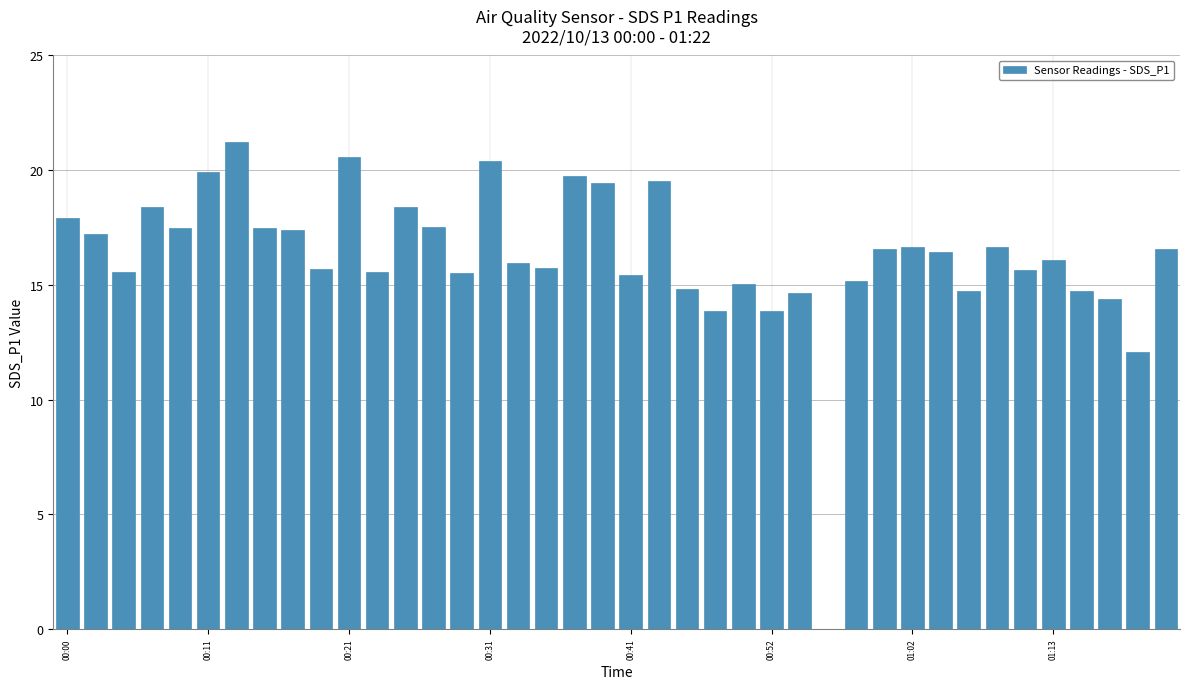

How many values are above zero?

39